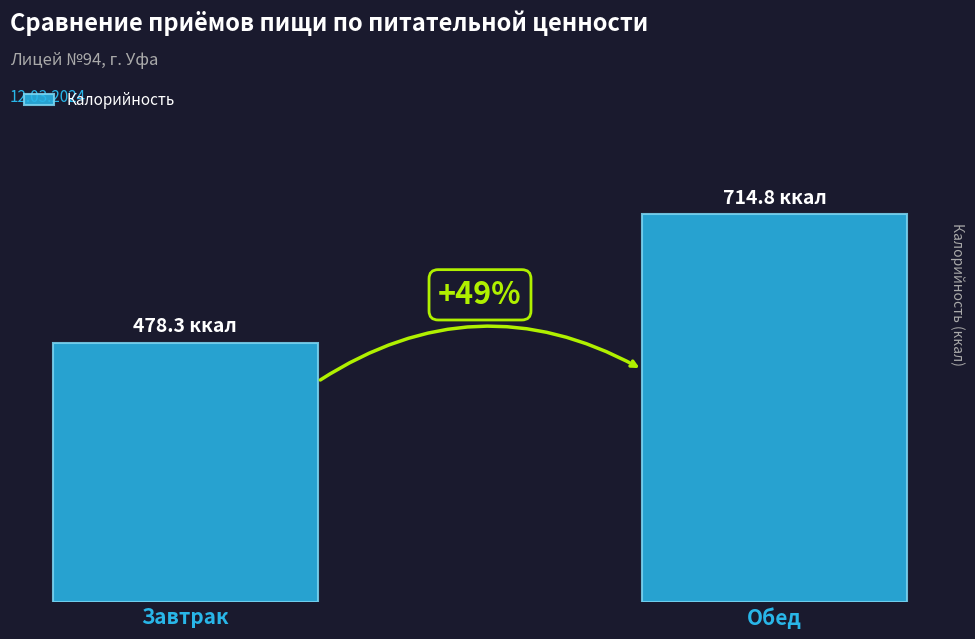

List the labels in order of value, smallest first.

Завтрак, Обед